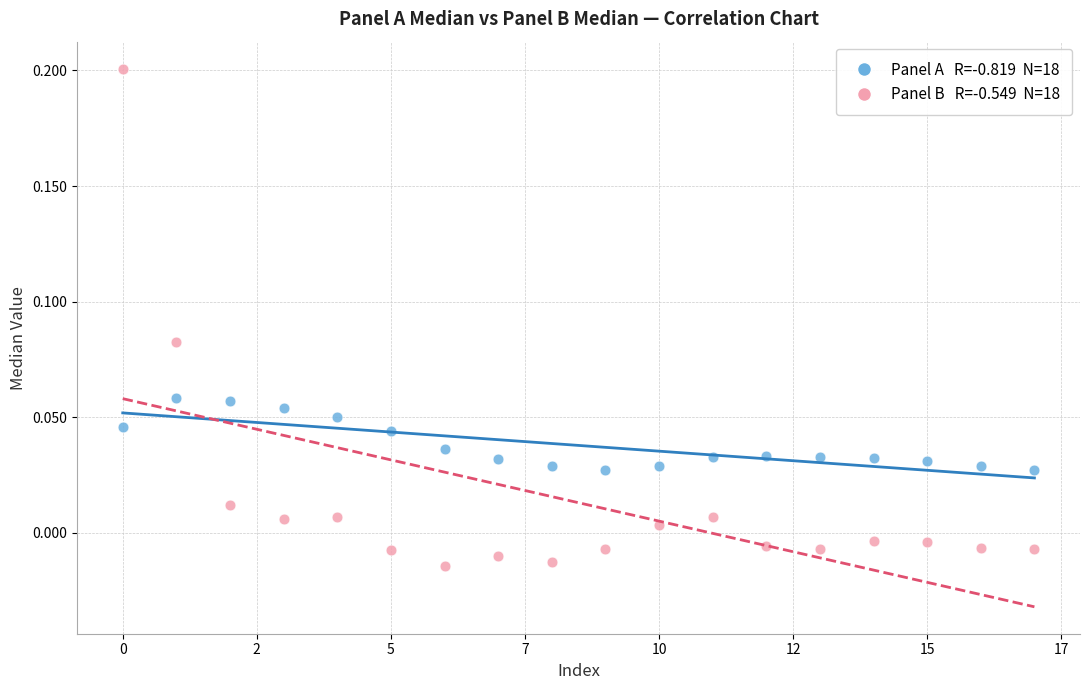

How many data points are displayed?

36